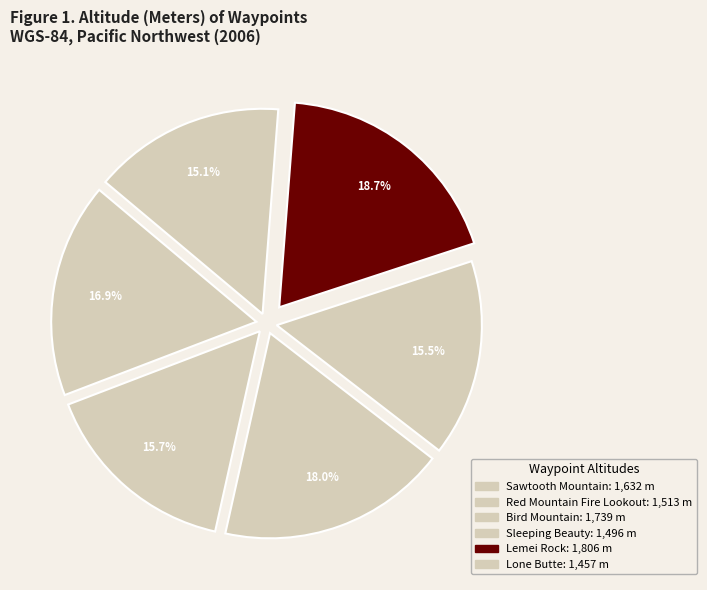

Count the number of slices in the pie.

6